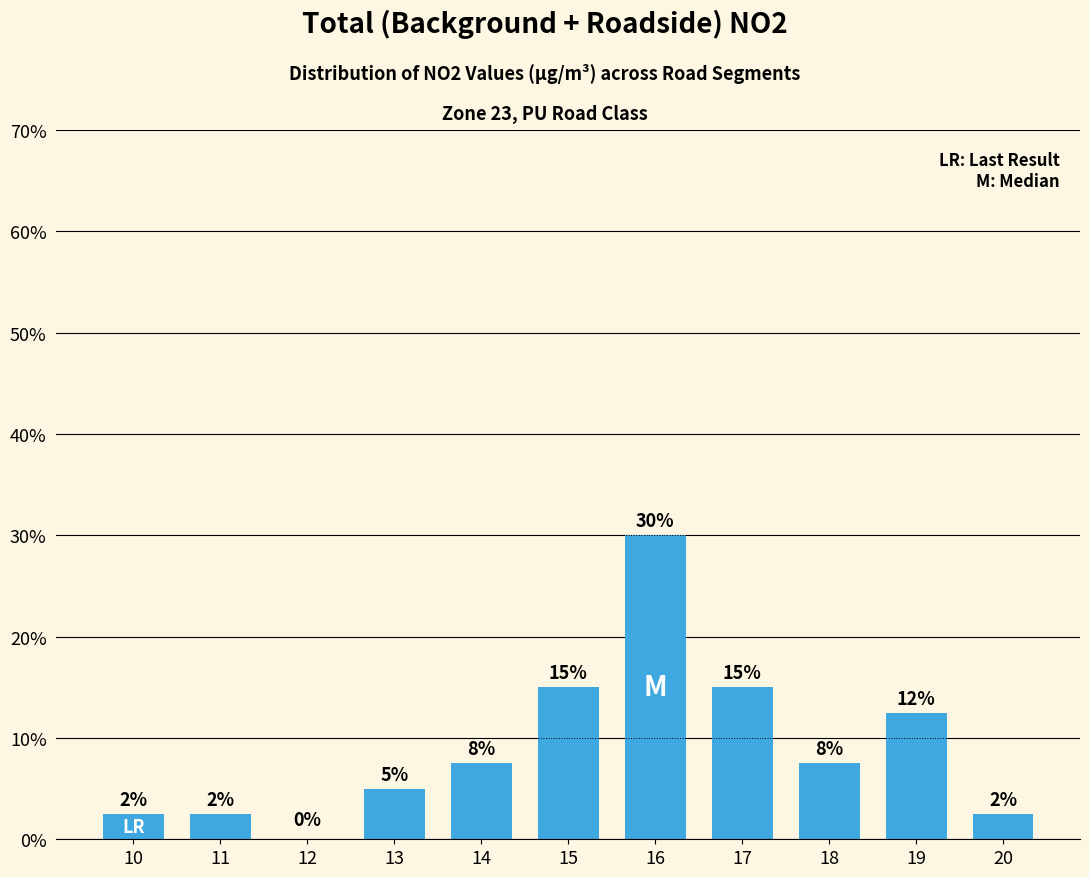

What is the greatest value displayed?

30.0